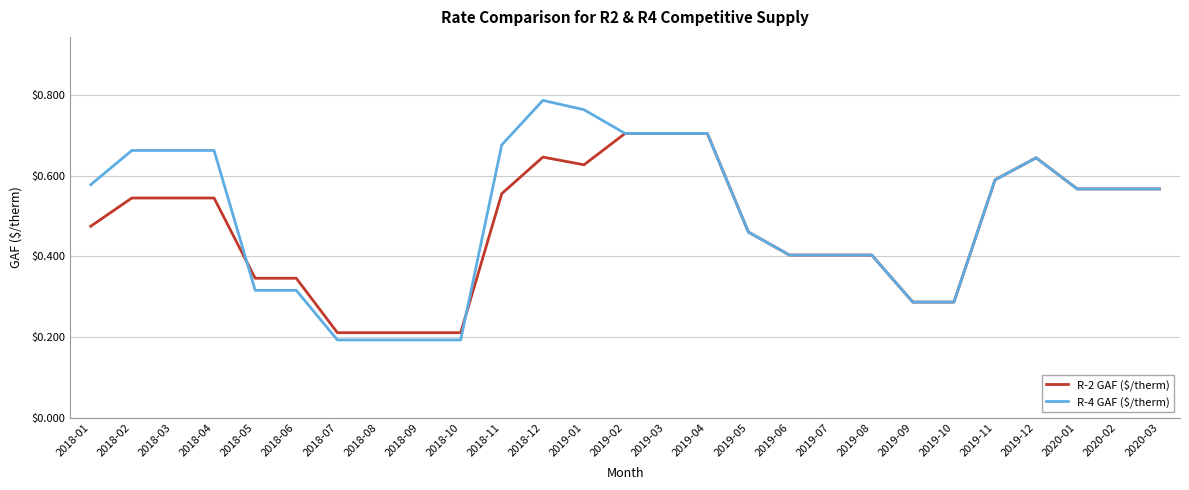

Which series has the largest range (max minus min)?

R-4 GAF ($/therm)